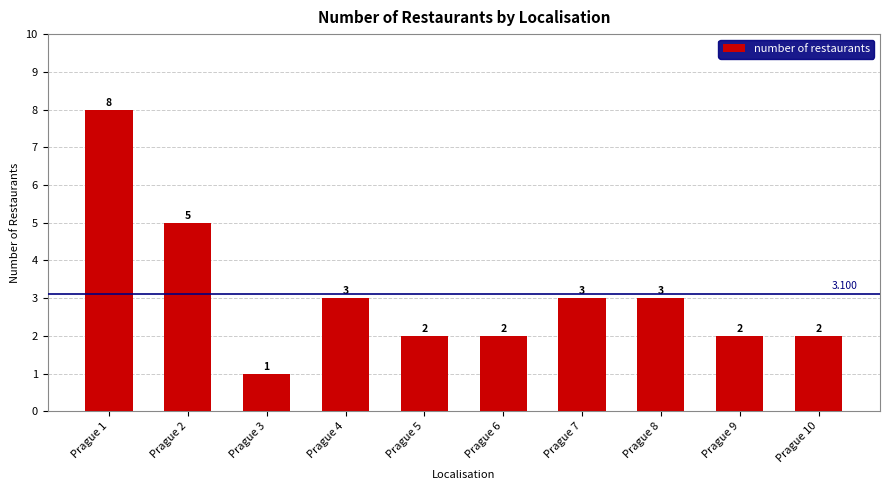

Reading left to right, extract all data points from this chart.

8	5	1	3	2	2	3	3	2	2